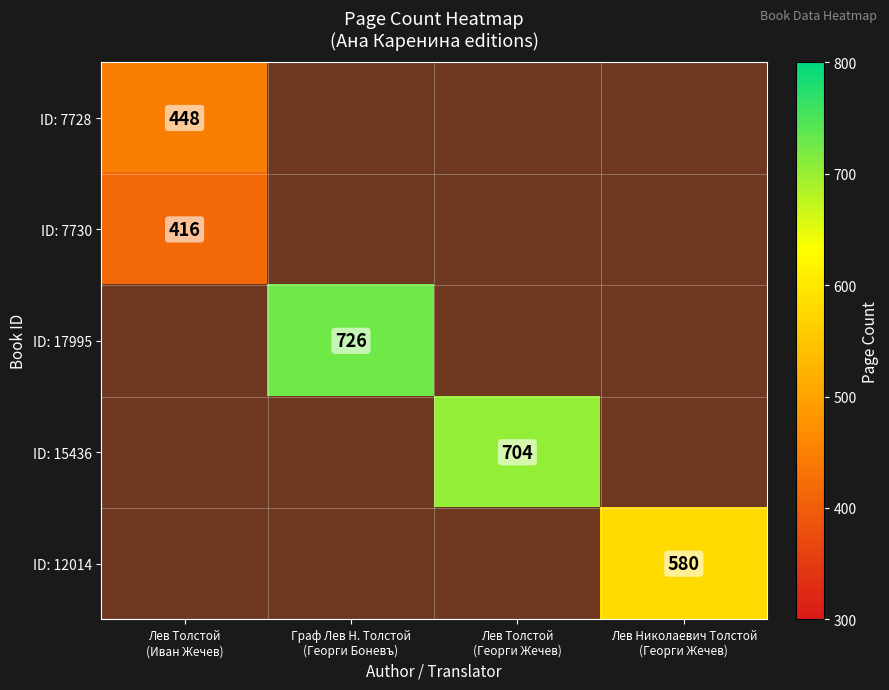

Between Лев Николаевич Толстой
(Георги Жечев) and Лев Толстой
(Георги Жечев), which is larger?

Лев Толстой
(Георги Жечев)